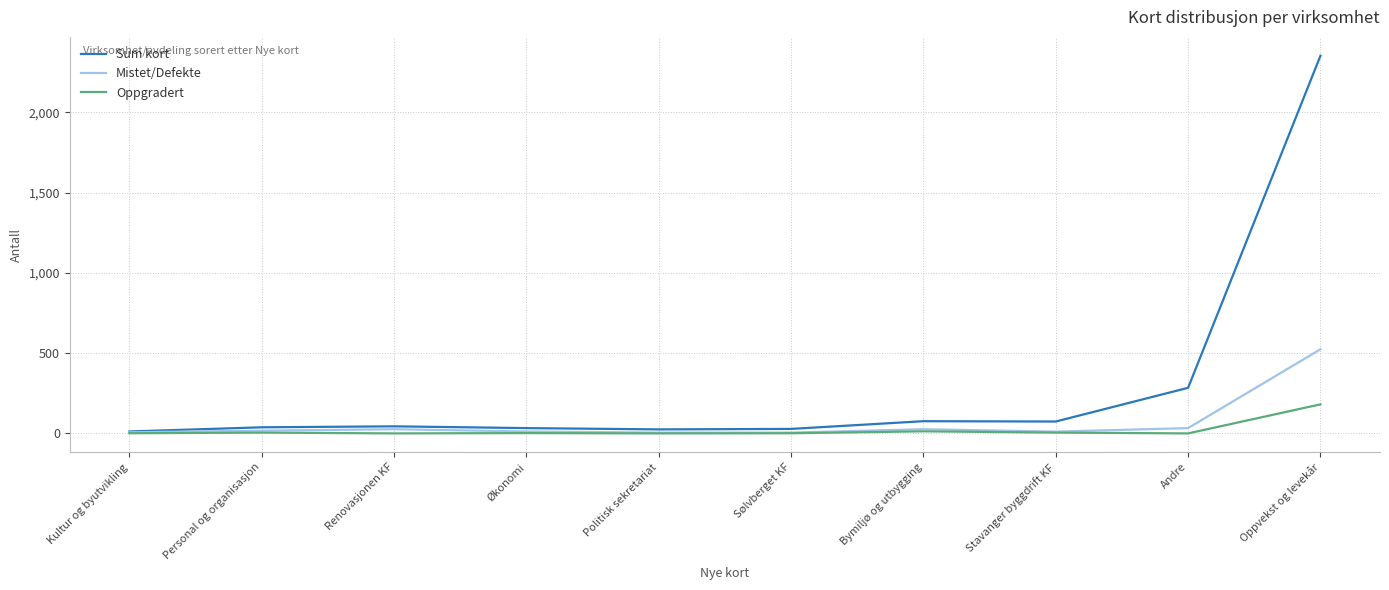

List the series in order of their peak value, highest first.

Sum kort, Mistet/Defekte, Oppgradert